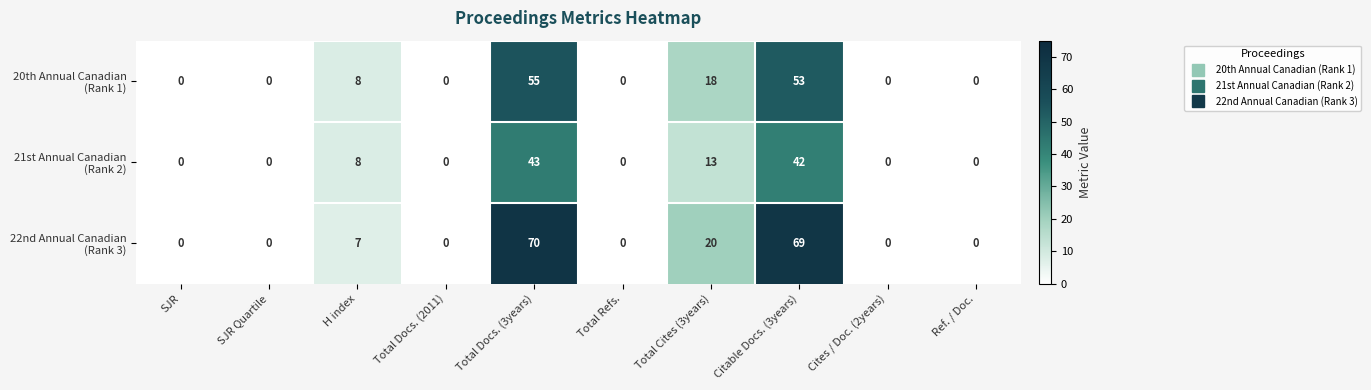

At which category does the chart reach its peak across all series?

Total Docs. (3years)